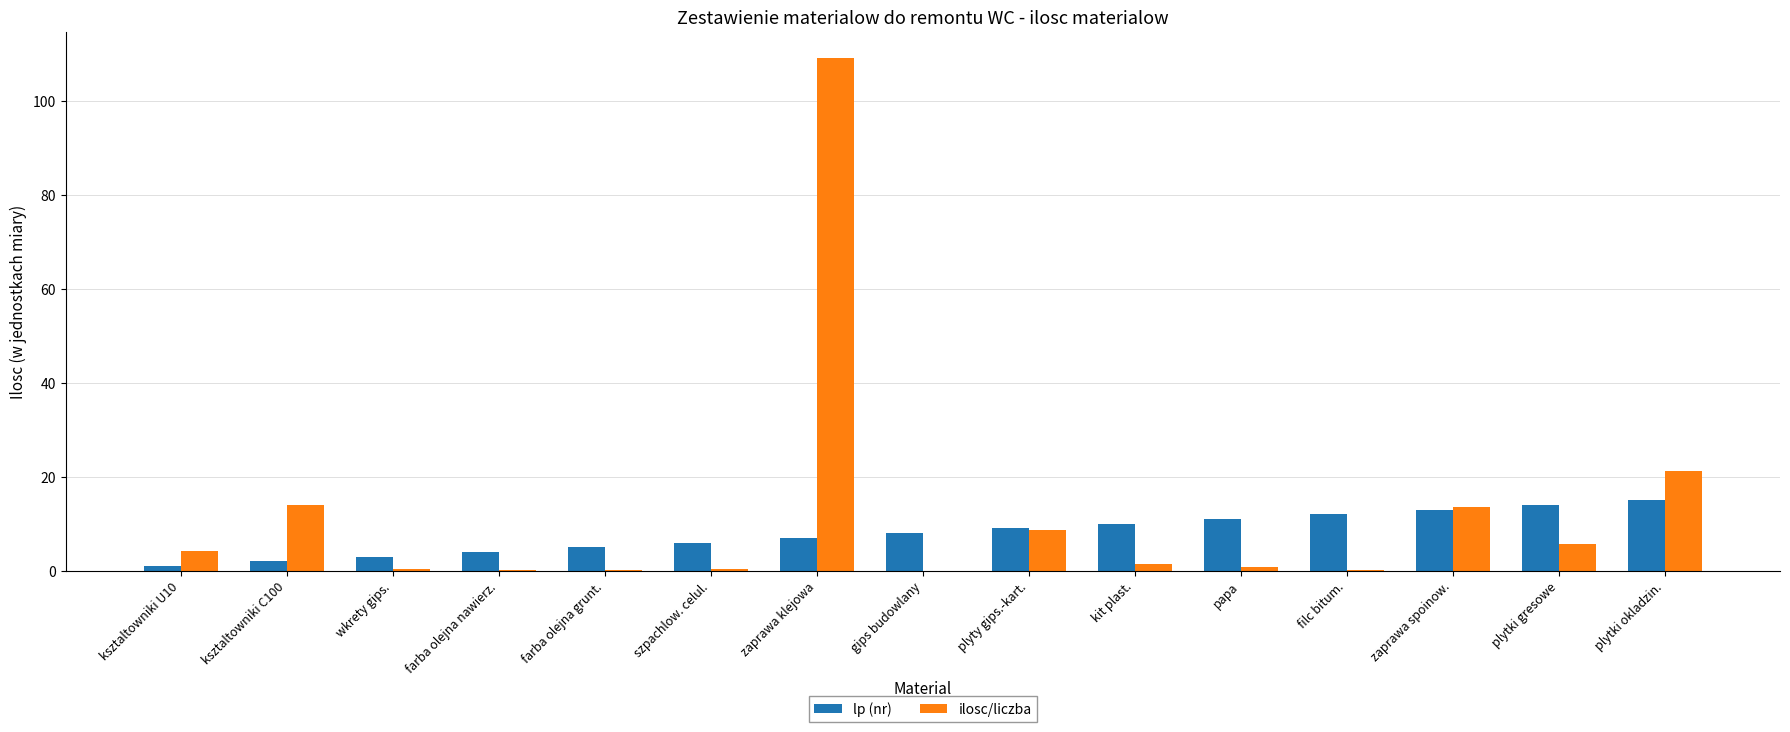

Which category has the highest value in the lp (nr) series?

plytki okladzin.